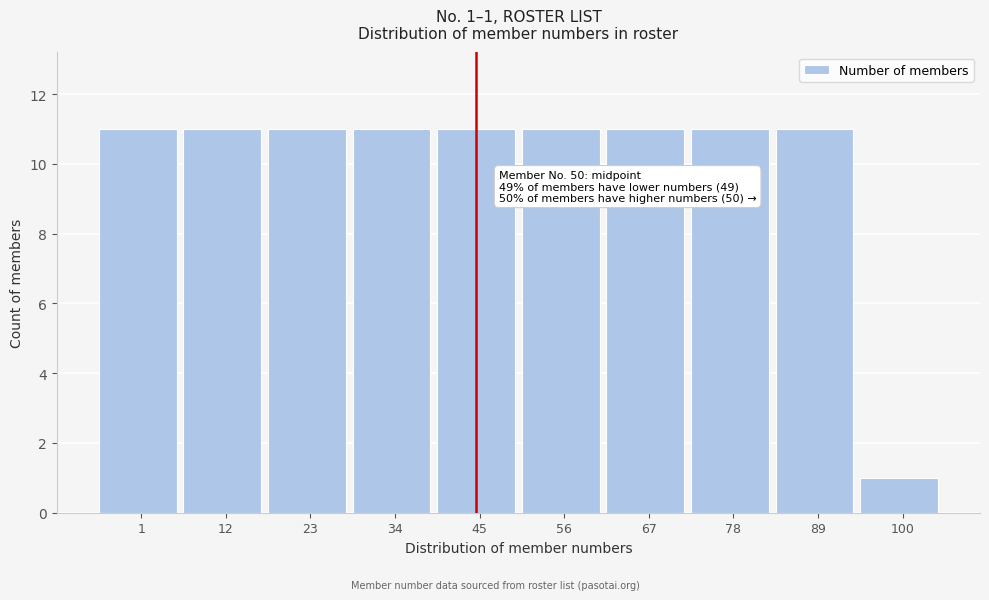

Reading left to right, transcribe all the data shown in this chart.

11	11	11	11	11	11	11	11	11	1